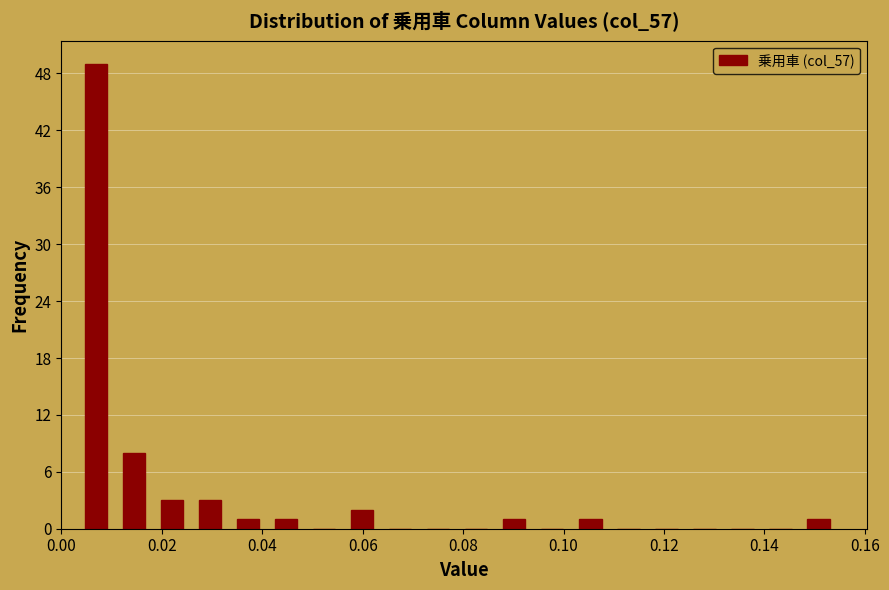

Around what value on the x-axis is the tallest bar? Give the approximate position of its centre, as read against the axis.

0.006